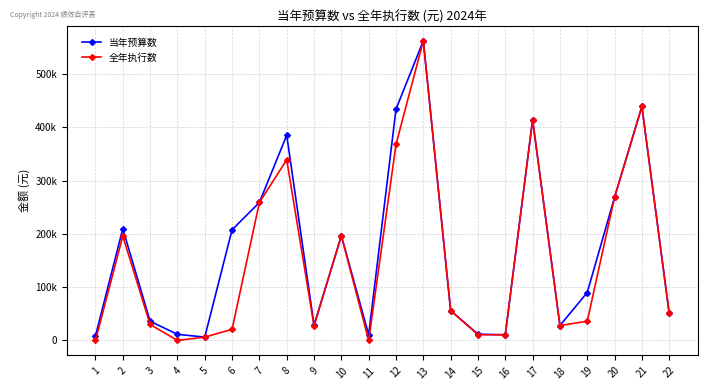

True or false: 当年预算数 and 全年执行数 intersect in this chart.

False